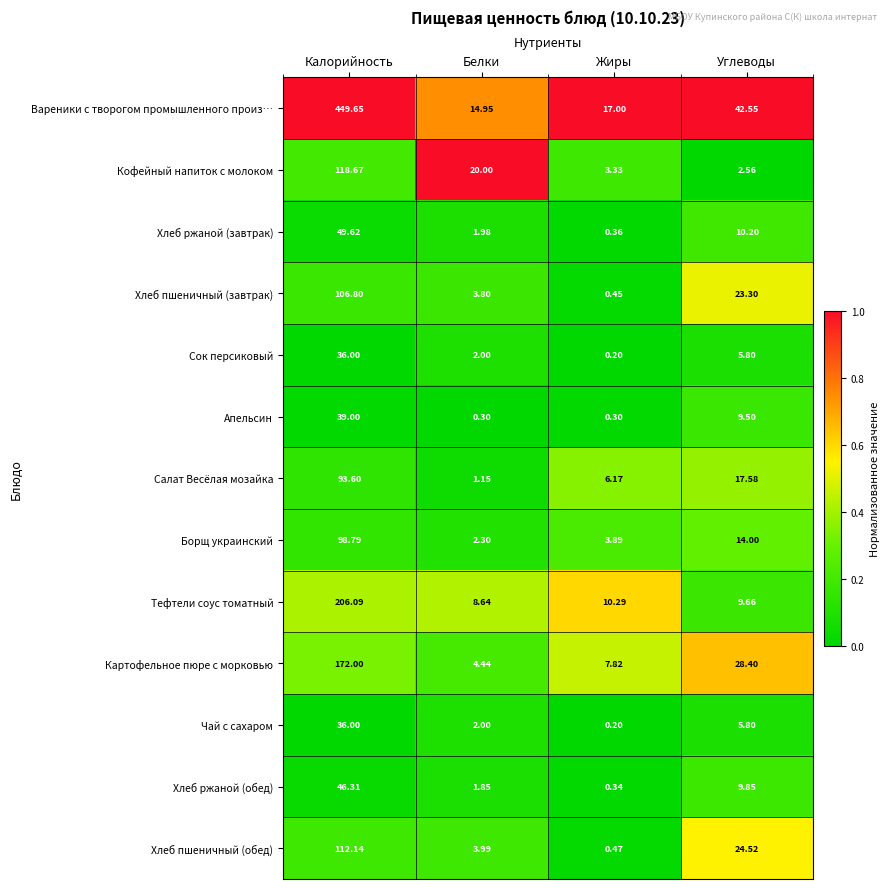

At which category does the chart reach its minimum across all series?

Жиры